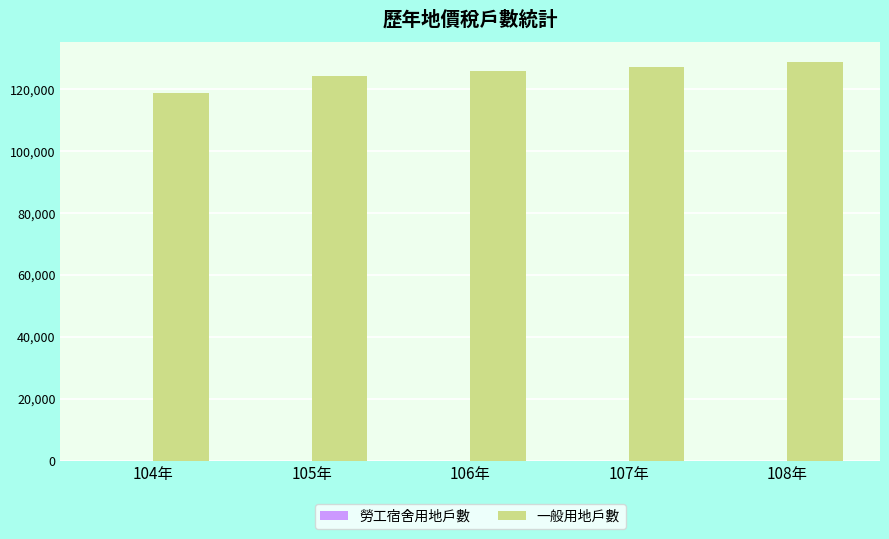

Which series has the largest total across all categories?

一般用地戶數